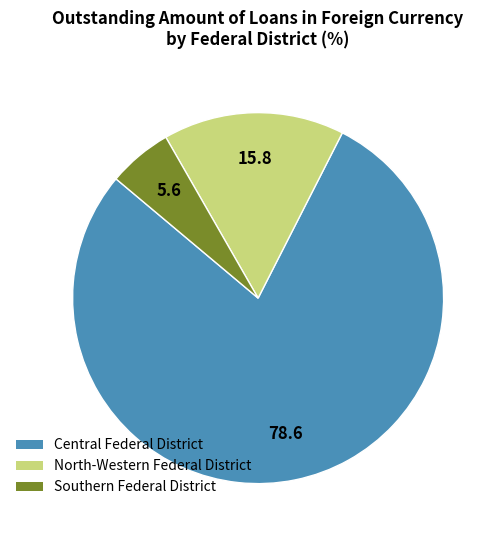

Do Central Federal District and Southern Federal District together represent more than half of the pie?

Yes